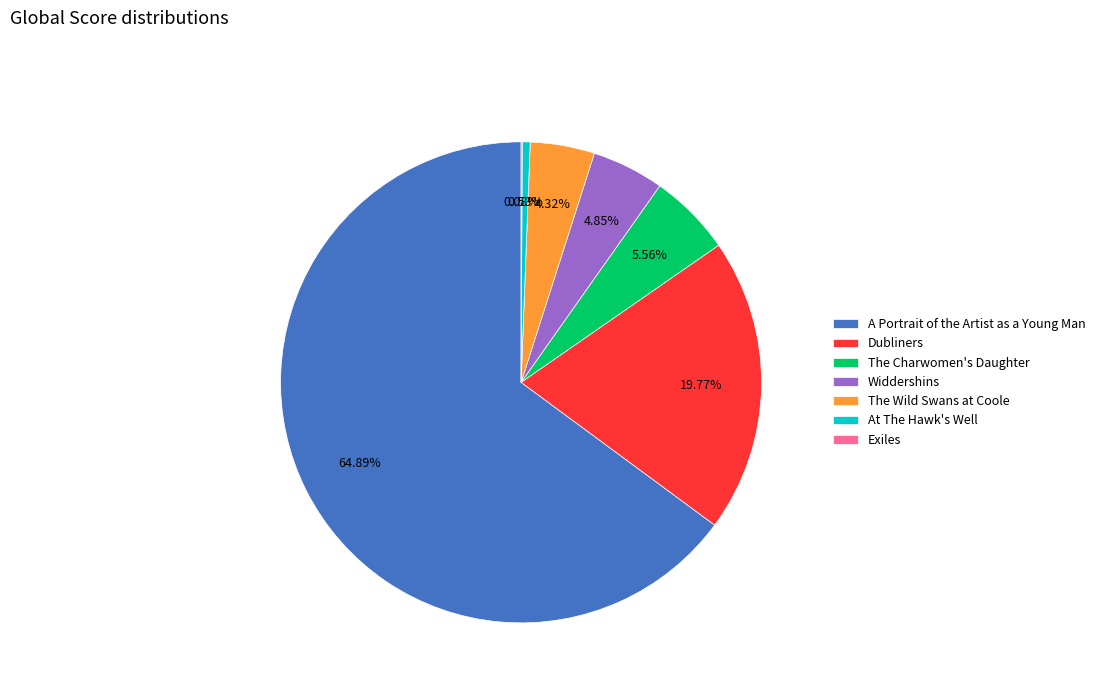

Which has a higher value, At The Hawk's Well or The Charwomen's Daughter?

The Charwomen's Daughter